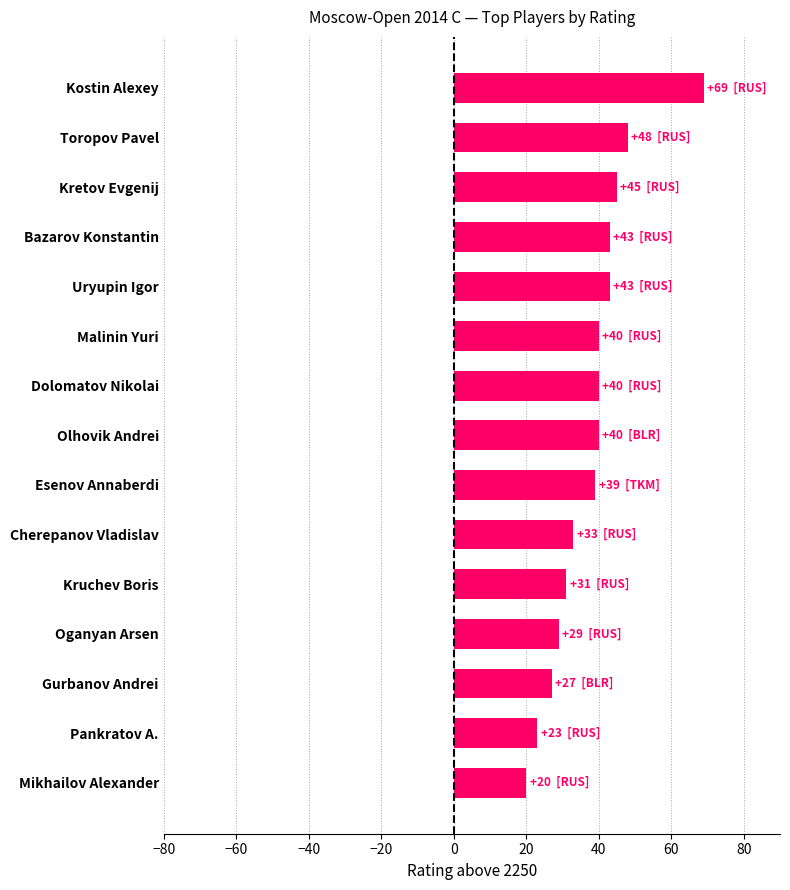

Which label corresponds to the largest value in the chart?

Kostin Alexey